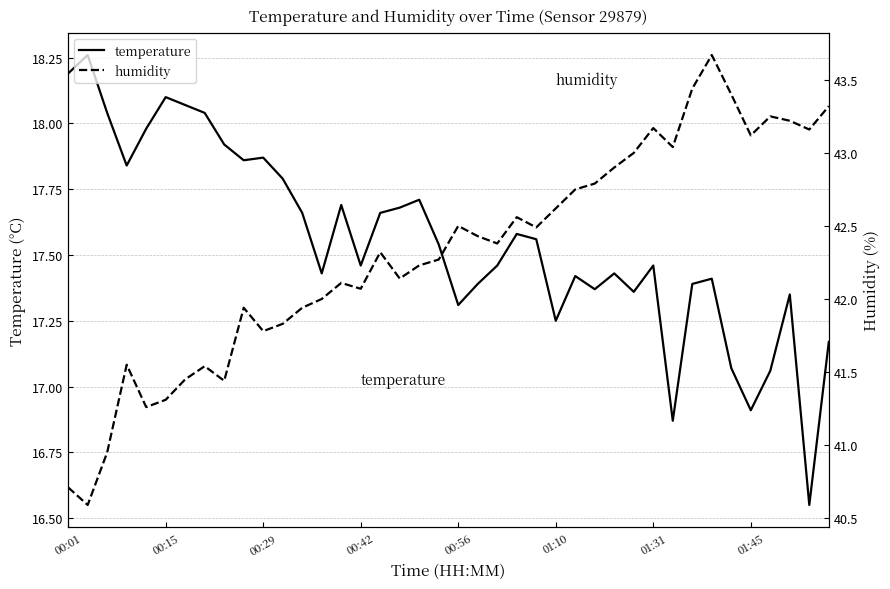

At how many categories does at least one series exceed 21?

40